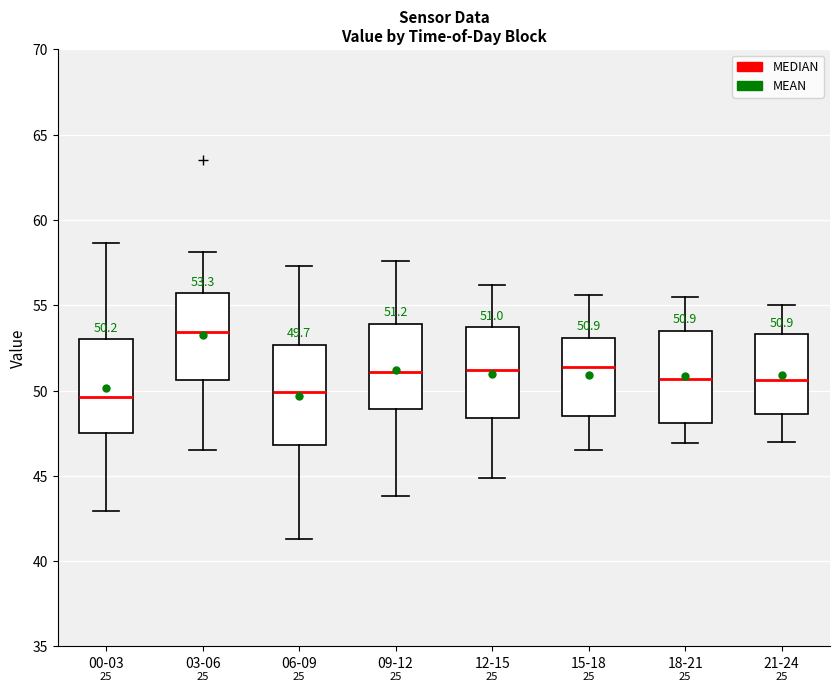

Which box has the highest median line?

03-06